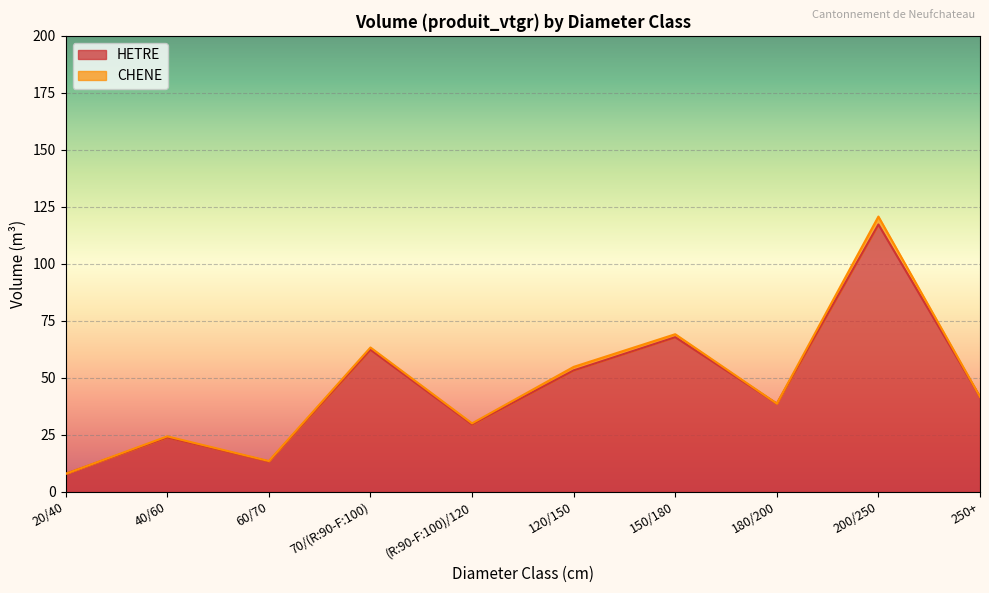

What position from the left is 40/60?

2